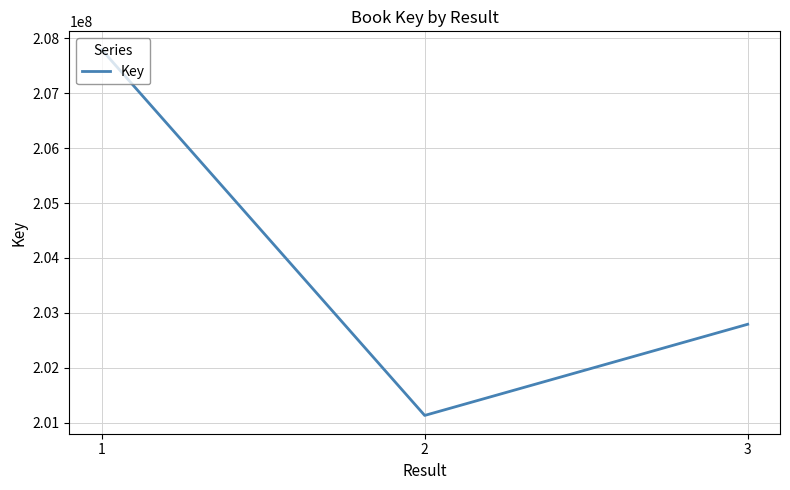

Approximately how many times larger is the value at 1 compared to 3?

1.0